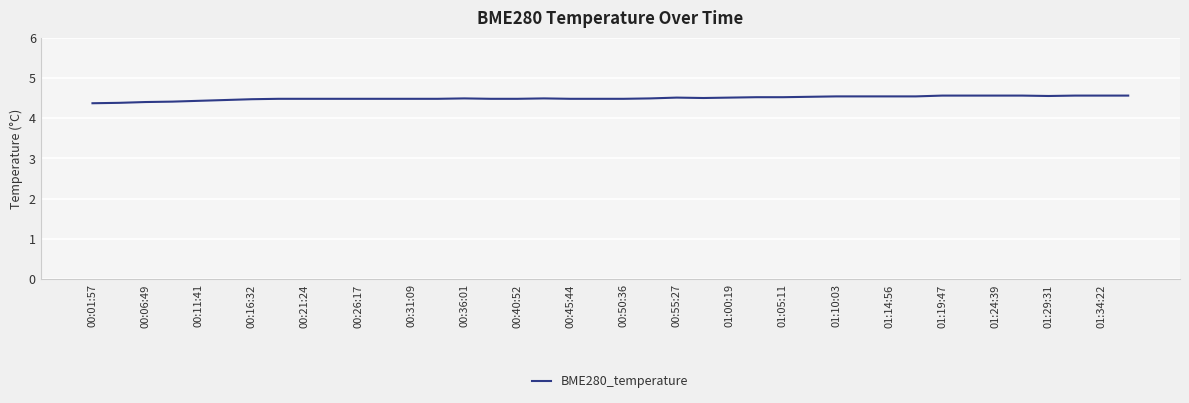

What is the greatest value displayed?

4.6